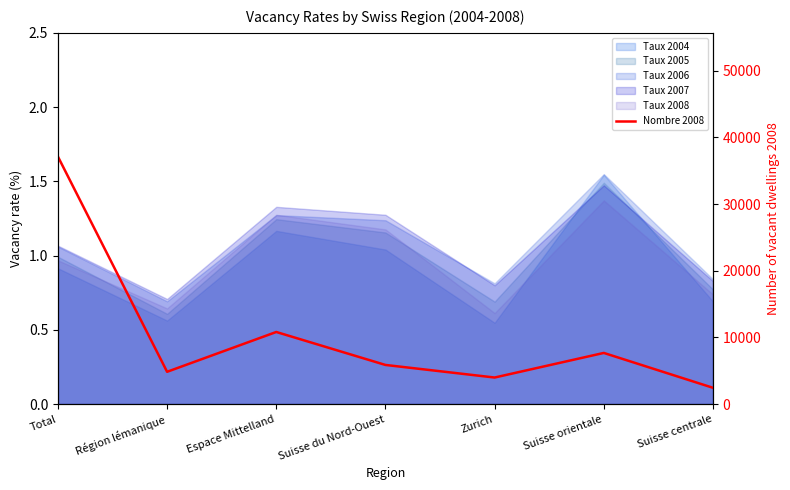

What is the approximate value at Suisse orientale?

7669